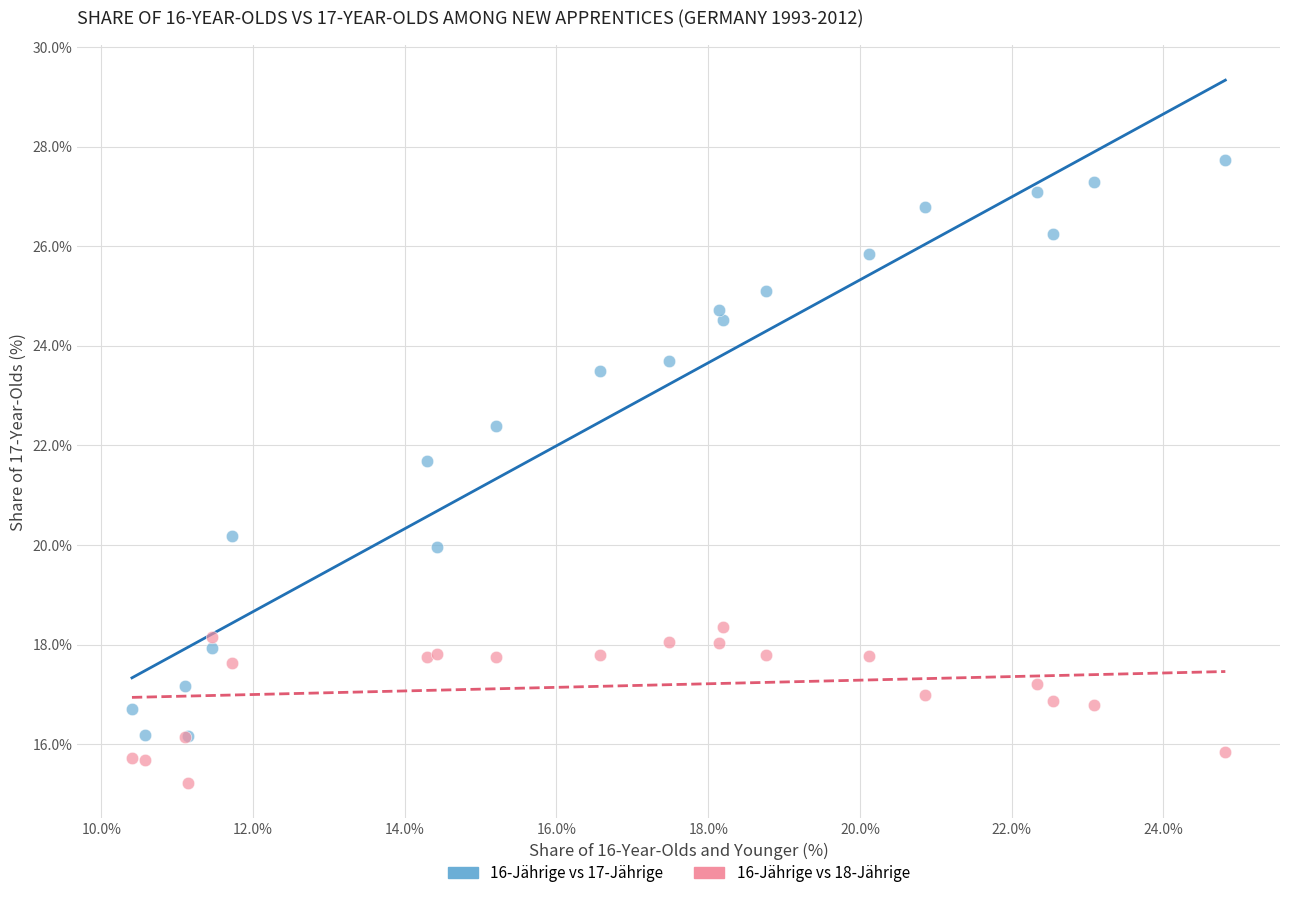

Which series contains the highest Y value?

16-Jährige vs 17-Jährige